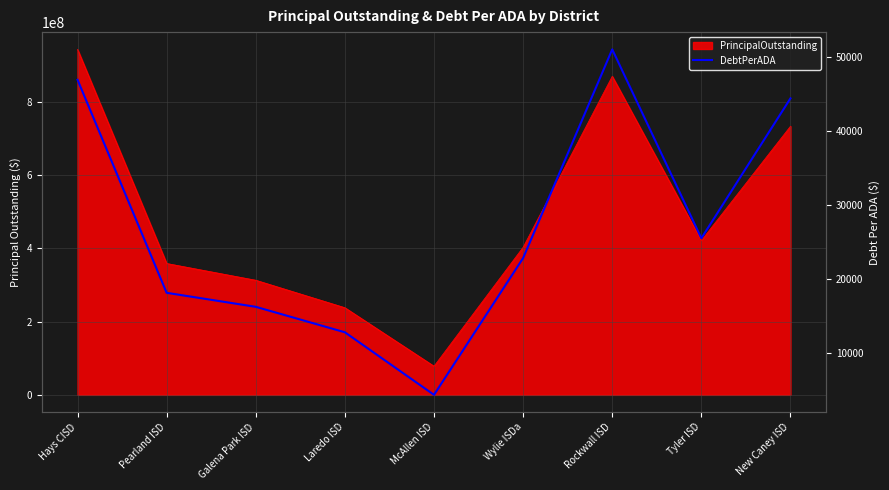

List the labels in order of value, largest first.

Rockwall ISD, Hays CISD, New Caney ISD, Tyler ISD, Wylie ISDa, Pearland ISD, Galena Park ISD, Laredo ISD, McAllen ISD